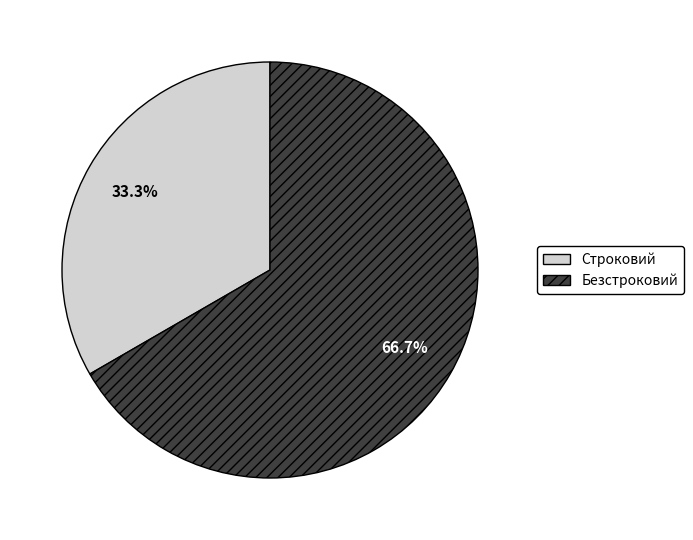

Count the number of slices in the pie.

2